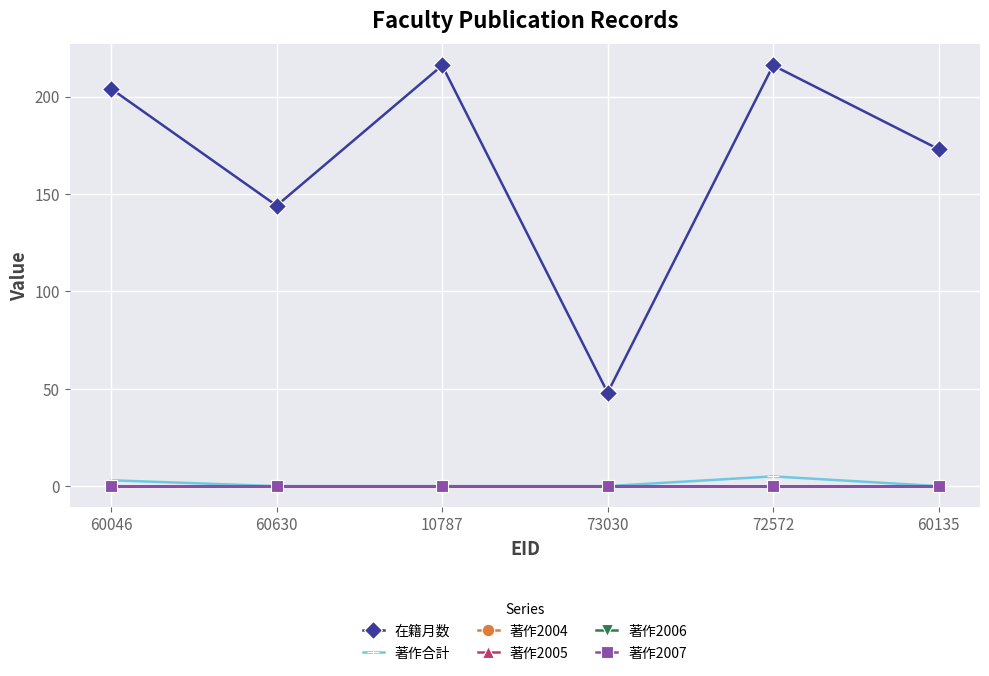

What is the total value across all series at 72572?

221